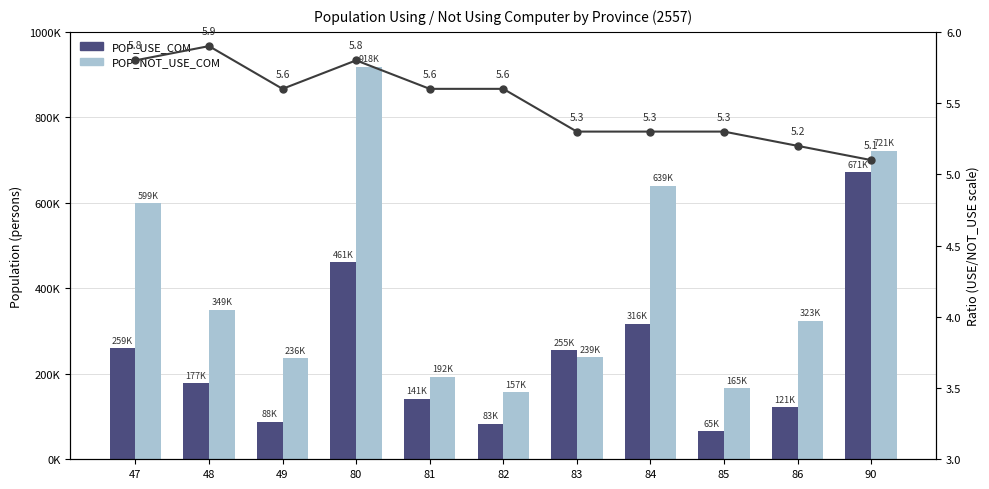

What is the maximum value shown in the chart?

918139.0